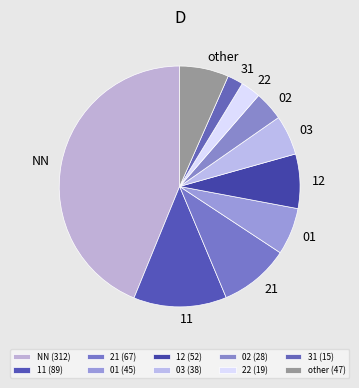

Count the number of slices in the pie.

10